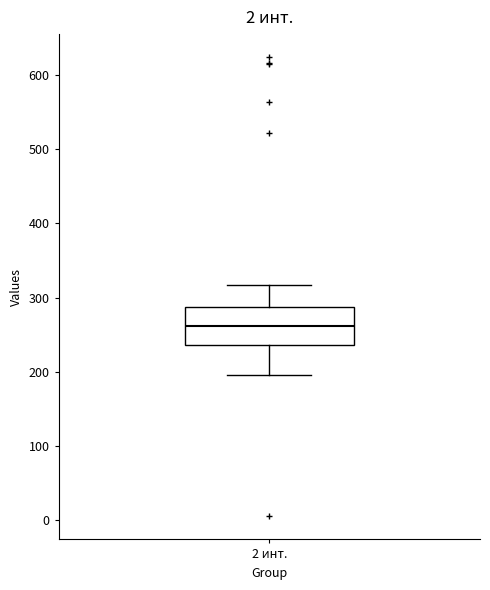

Read this box plot against the y-axis: the position of the median line, the range covered by the box, and the ends of both whiskers. The values are not printed on the chart, so give them approximately, as read against the axis.

median 260, box 240 to 290, whiskers 200 to 320